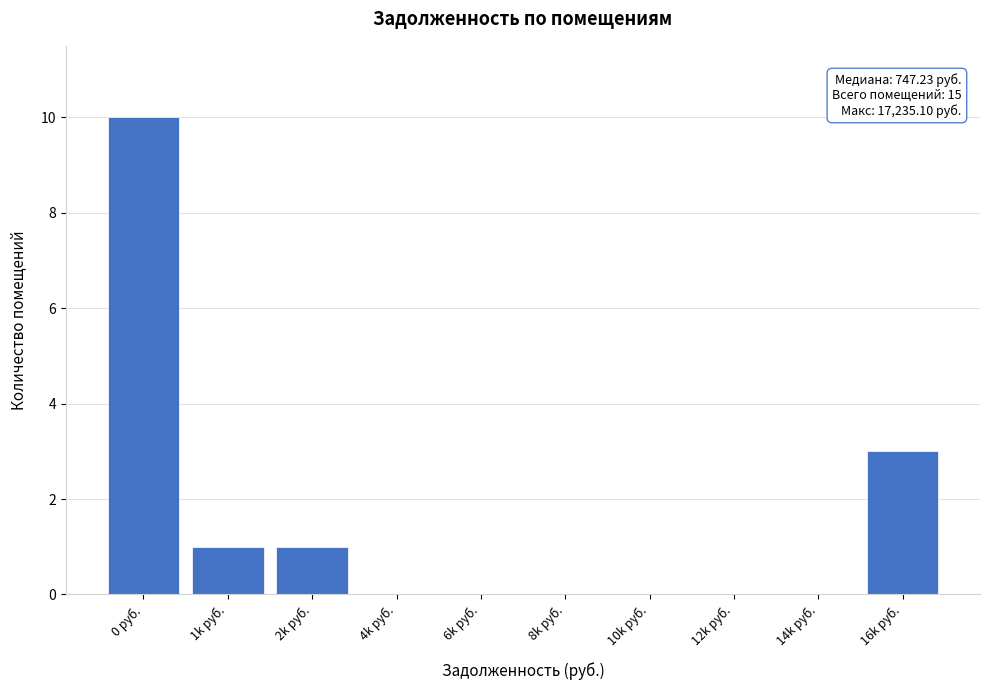

The value at 16k руб. is 3. True or false?

True